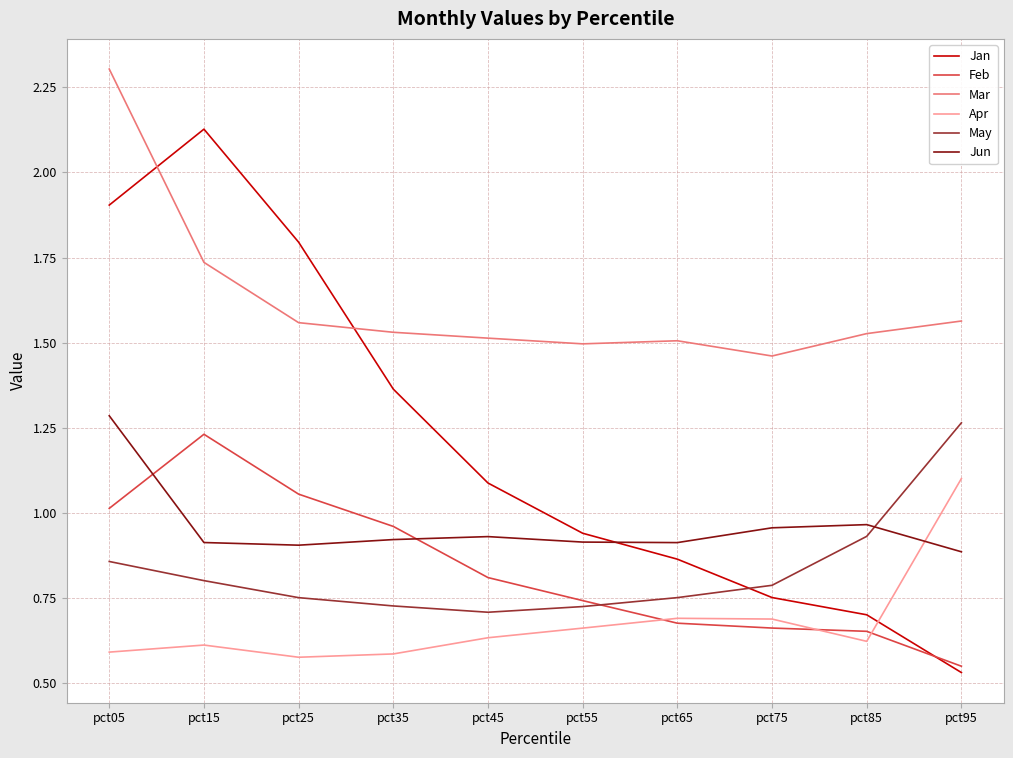

At which category is the sum across all series the highest?

pct05